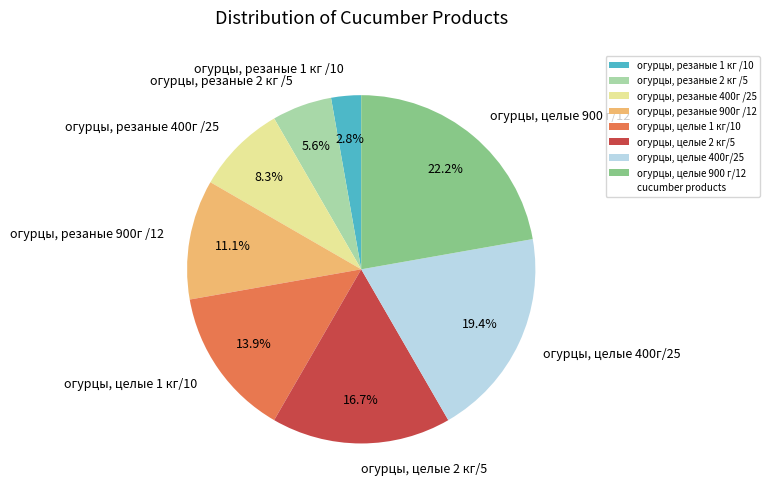

What is the ratio of the value at огурцы, резаные 1 кг /10 to the value at огурцы, целые 900 г/12?

0.1